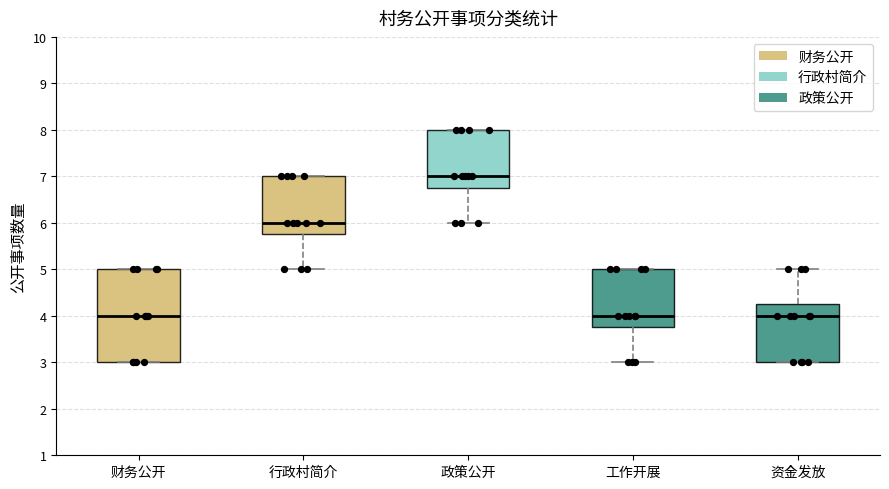

Reading left to right, read every box against the y-axis: the position of its median line, the range the box covers, and the ends of its whiskers. The values are not printed on the chart, so give them approximately, as read against the axis.

财务公开: median 4.0, box 3.0 to 5.0, whiskers 3.0 to 5.0
行政村简介: median 6.0, box 5.8 to 7.0, whiskers 5.0 to 7.0
政策公开: median 7.0, box 6.8 to 8.0, whiskers 6.0 to 8.0
工作开展: median 4.0, box 3.8 to 5.0, whiskers 3.0 to 5.0
资金发放: median 4.0, box 3.0 to 4.3, whiskers 3.0 to 5.0